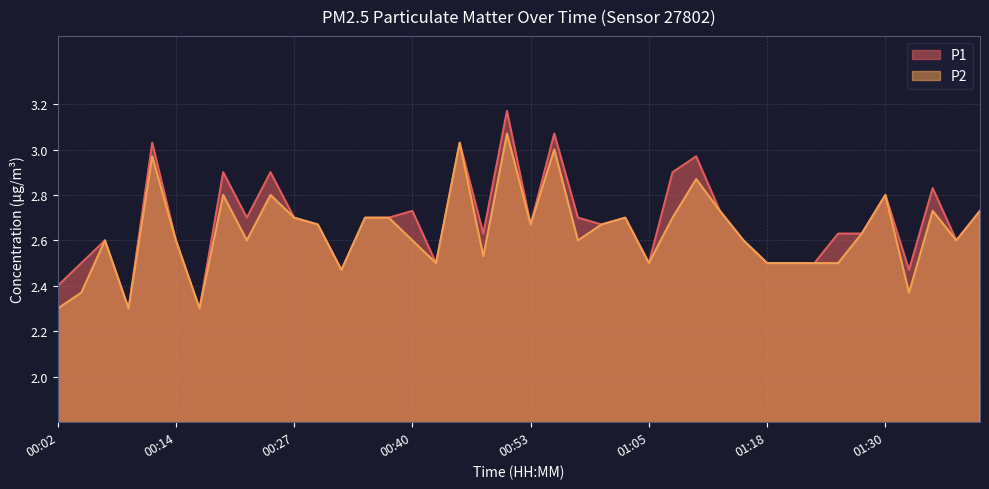

List the labels in order of P2 value, smallest first.

00:02, 00:09, 00:17, 00:04, 01:33, 00:32, 00:43, 01:05, 01:18, 01:20, 01:23, 01:25, 00:48, 00:07, 00:14, 00:22, 00:40, 00:58, 01:15, 01:38, 01:28, 00:30, 00:53, 01:00, 00:27, 00:35, 00:37, 01:03, 01:08, 01:13, 01:35, 01:40, 00:20, 00:25, 01:30, 01:10, 00:12, 00:55, 00:45, 00:50